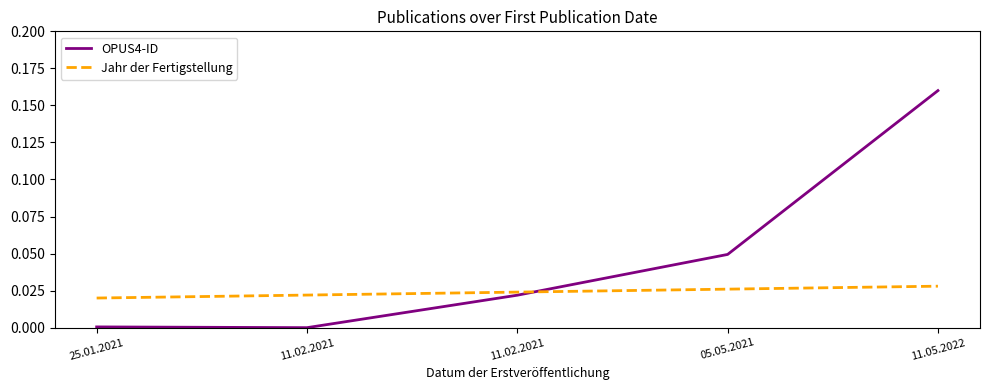

Which series changed the most between 11.02.2021 and 05.05.2021?

OPUS4-ID